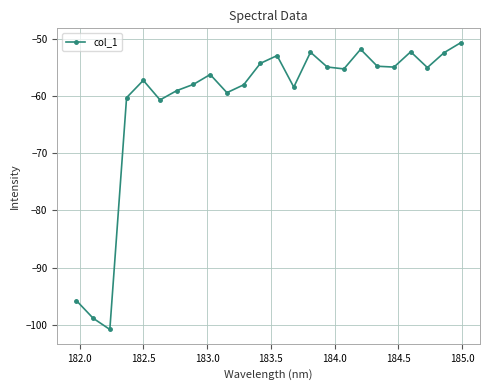

What is the smallest value displayed?

-100.8